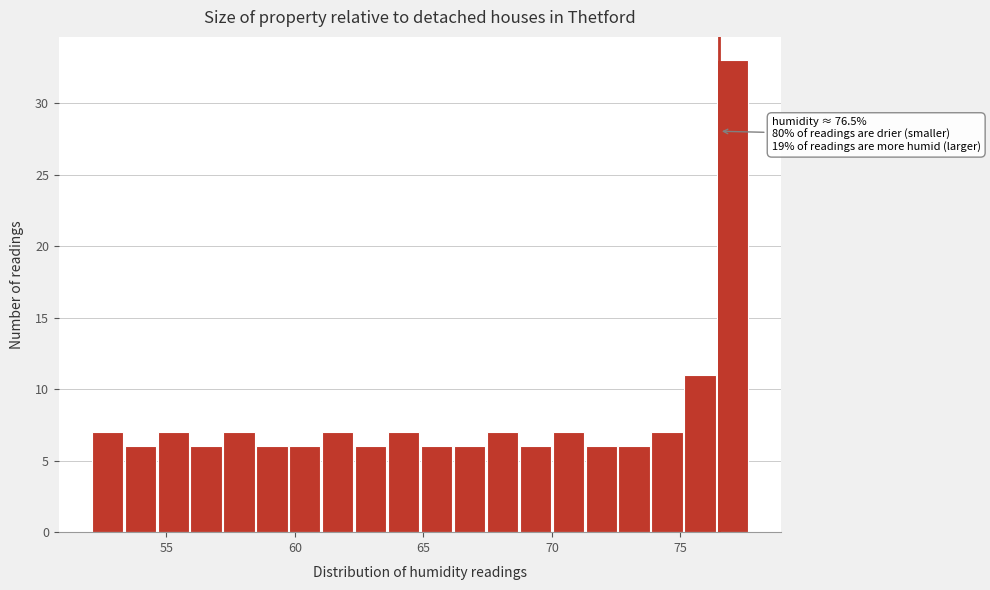

Read against the x-axis, roughly where is the centre of the tallest bar?

77.0